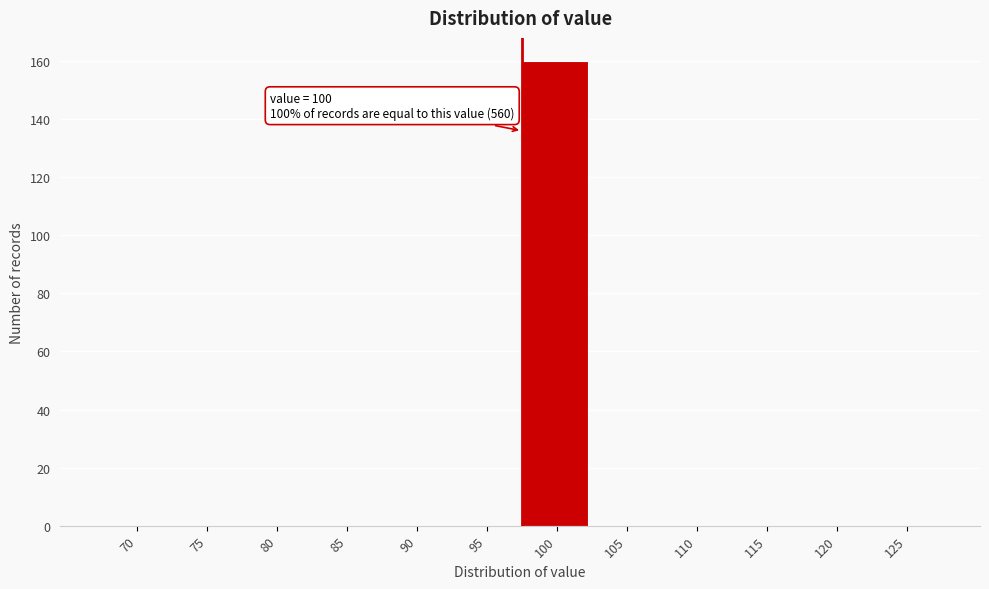

Reading right to left, extract all data points from this chart.

125=0	120=0	115=0	110=0	105=0	100=160	95=0	90=0	85=0	80=0	75=0	70=0